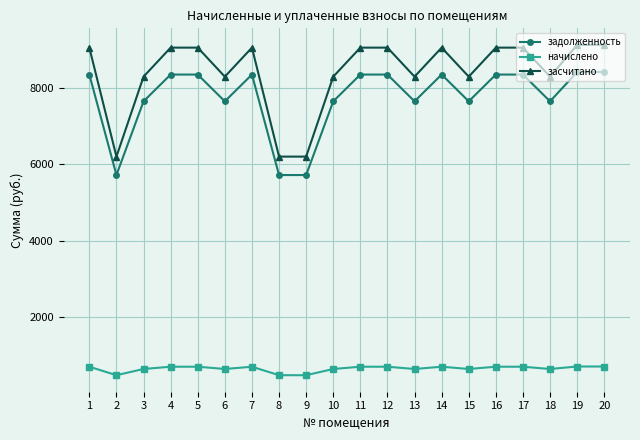

What is the difference between the second highest and second lowest values in the задолженность series?

2697.6